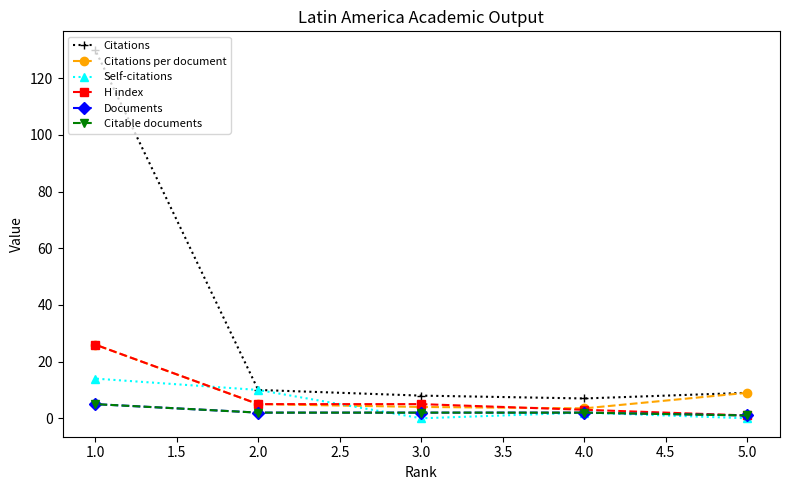

Does the chart have visible grid lines?

No